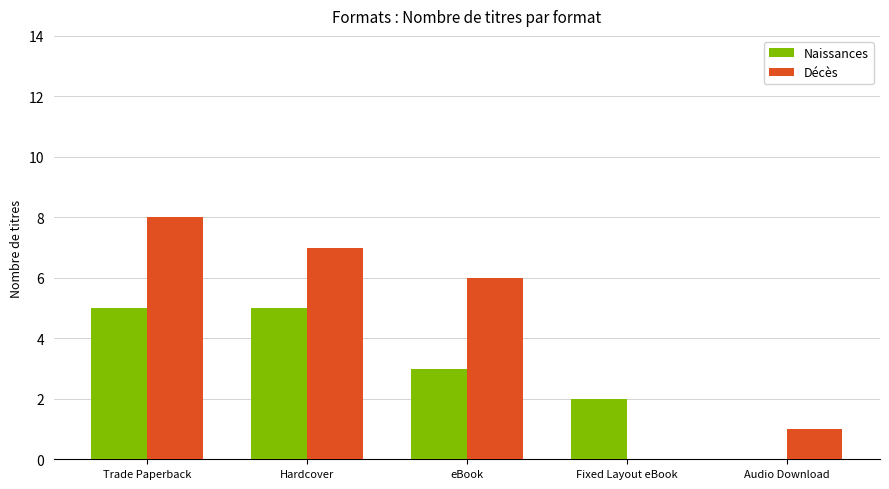

Which series has the largest range (max minus min)?

Décès